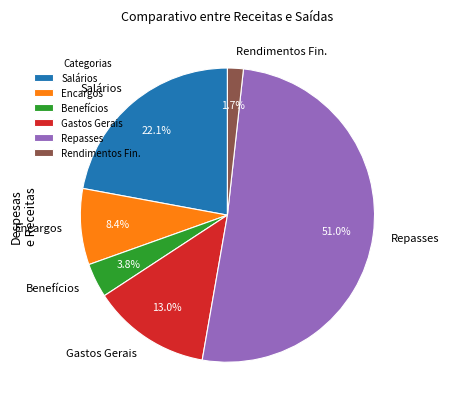

To the nearest percent, what is the difference between the Rendimentos Fin. and Repasses slice percentages?

49%